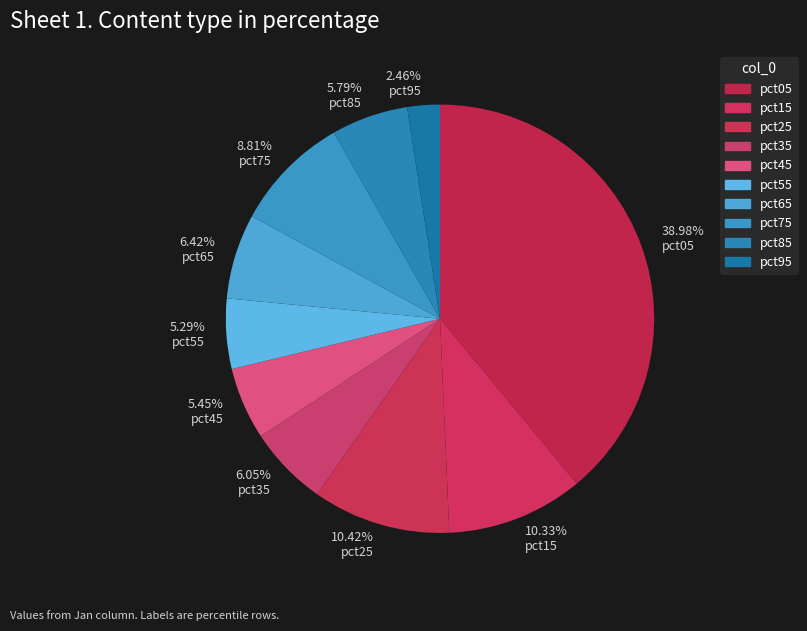

Does pct65 account for over 50% of the chart?

No